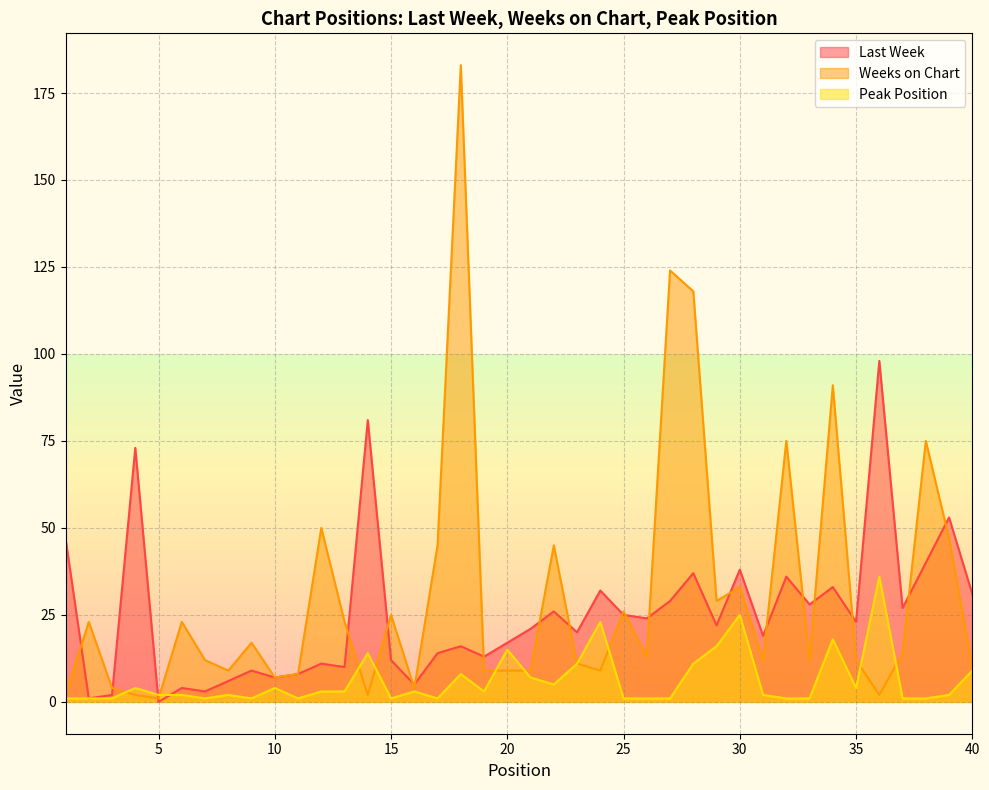

At 23, list the series in order from smallest to largest.

Weeks on Chart, Peak Position, Last Week